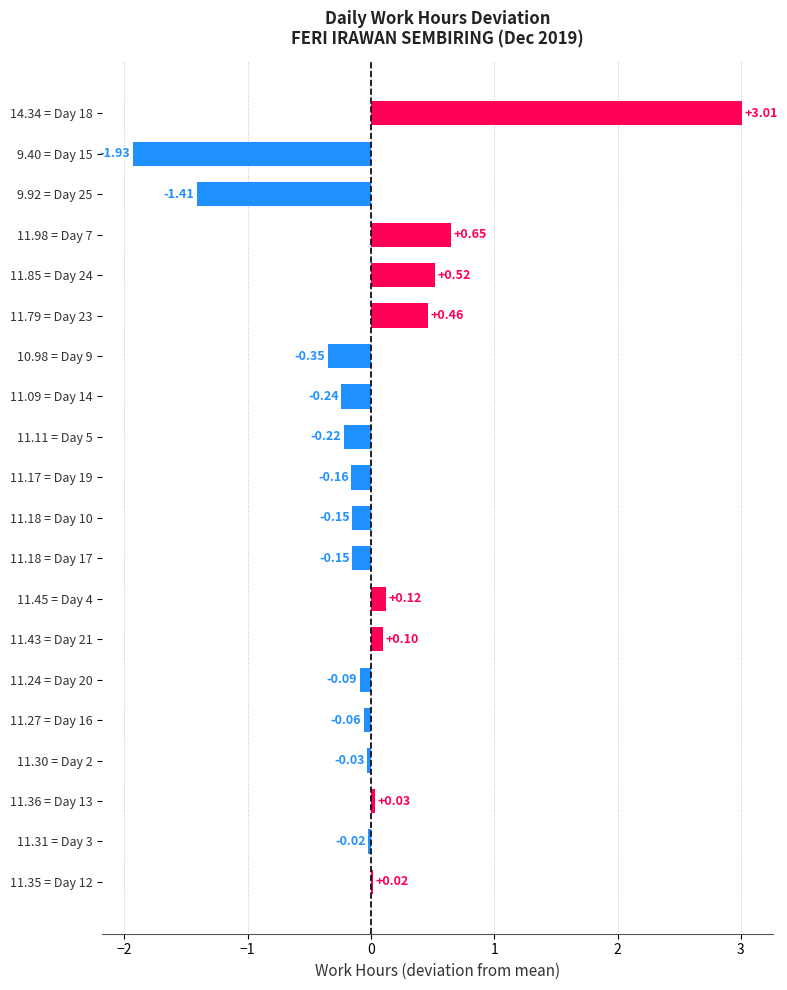

What is the sum of the values at 9.40 = Day 15 and 11.98 = Day 7?

-1.3